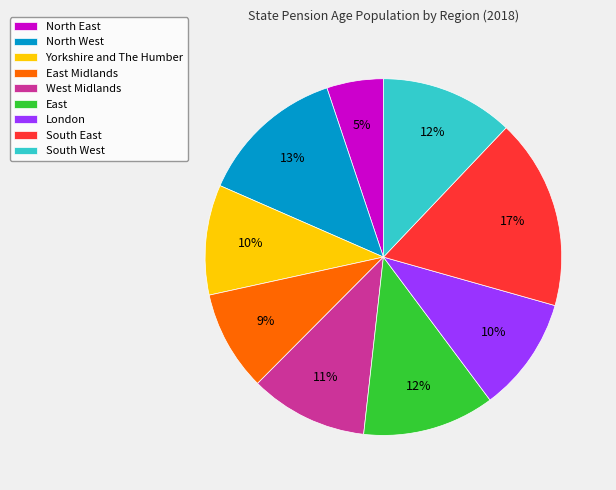

What is the largest slice in the pie chart?

South East